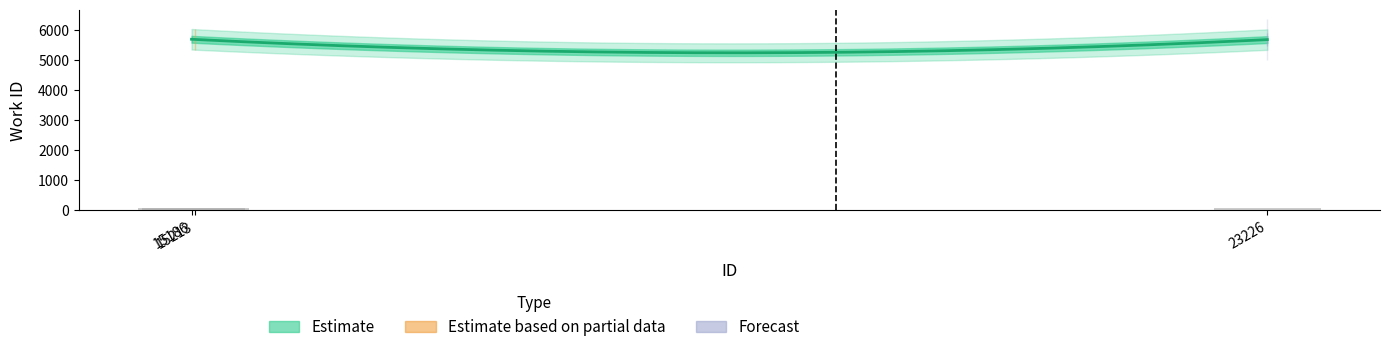

What is the value of the 2nd bar from the left?

85.4